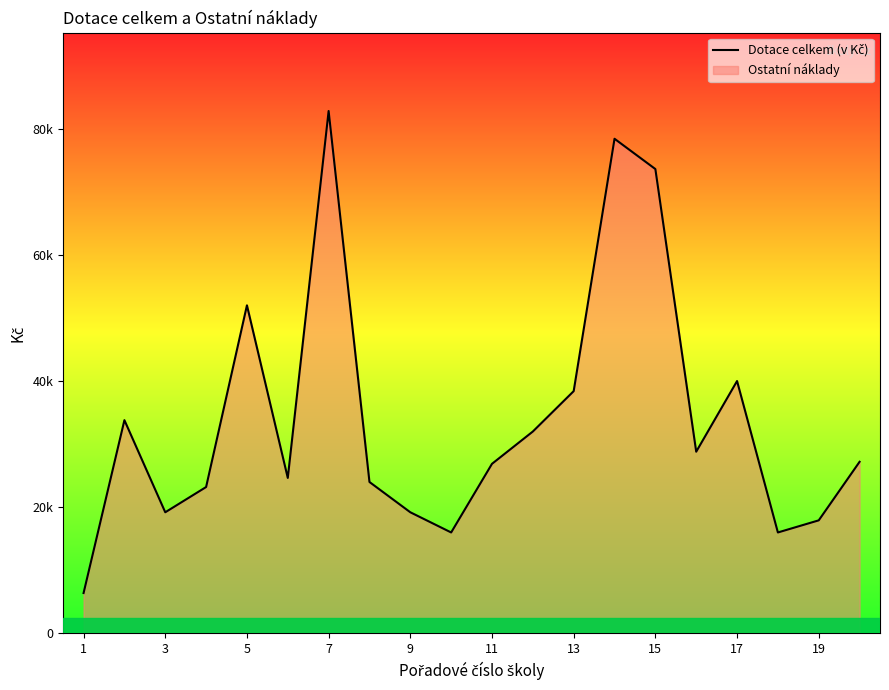

How many points are higher than both their immediate neighbors (excluding endpoints)?

5